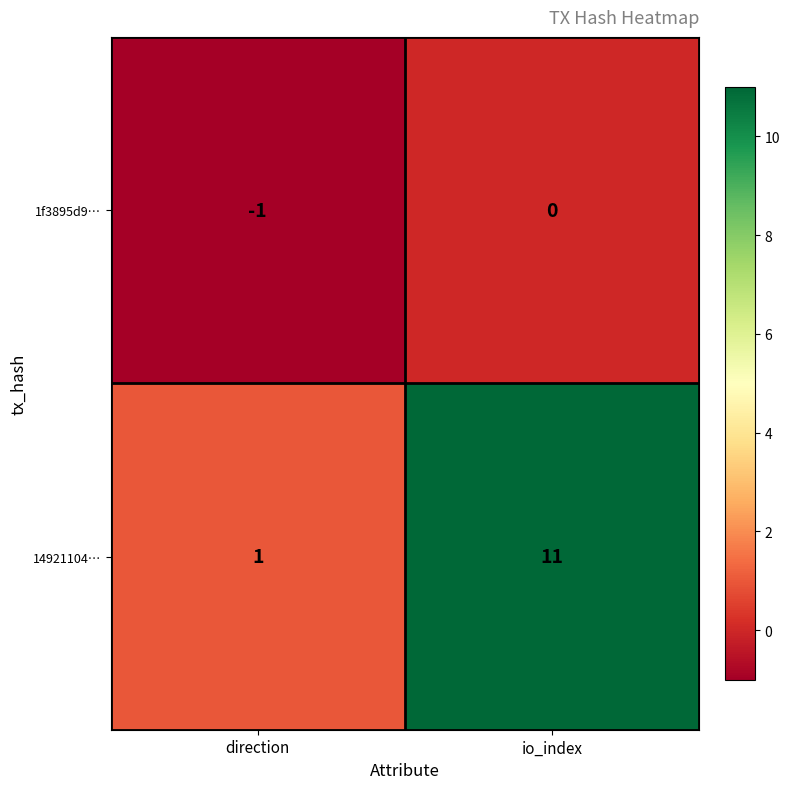

What is the difference between the 14921104… values at direction and io_index?

10